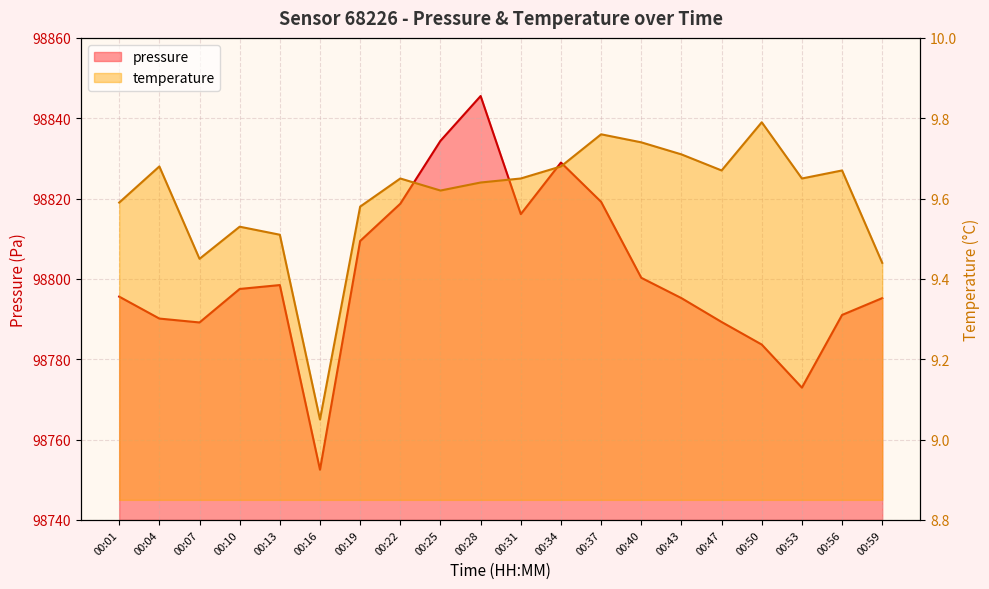

What is the value of the temperature point at the 17th from the left?

9.8